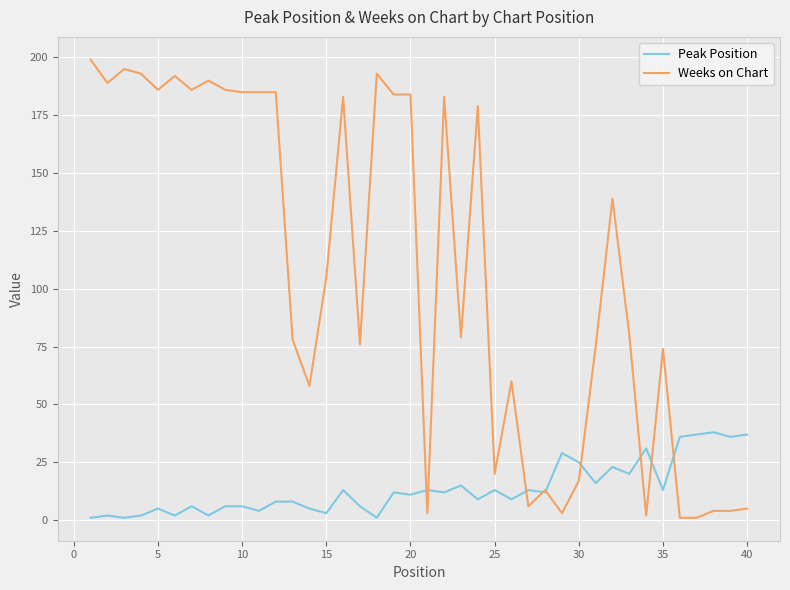

What is the smallest value displayed?

1